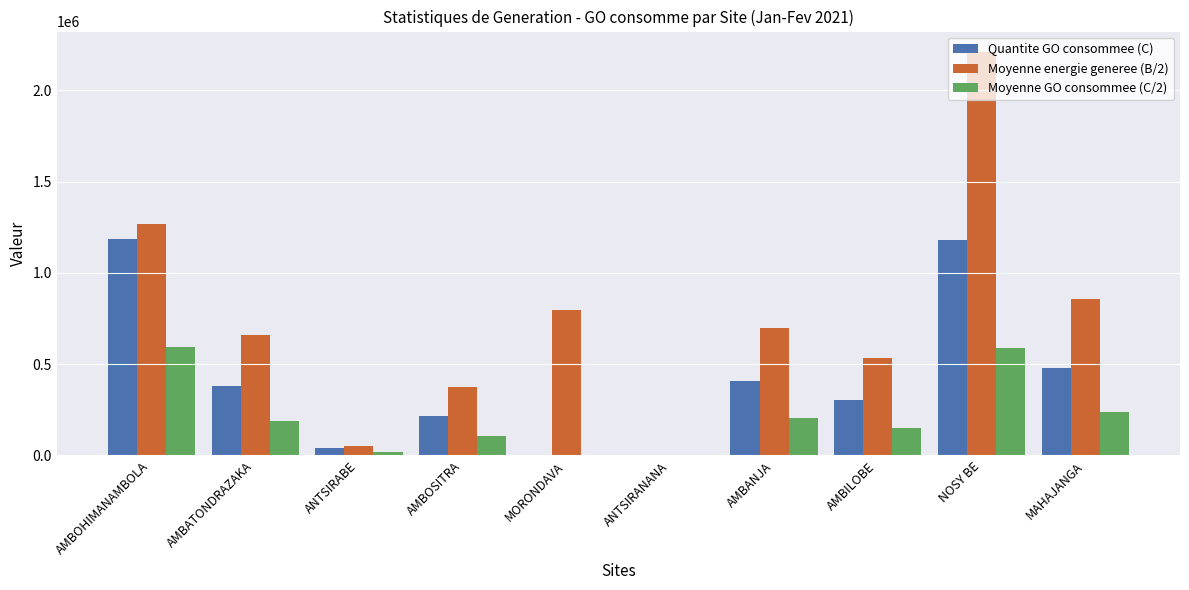

What is the sum of all Moyenne GO consommee (C/2) values?

2095203.0